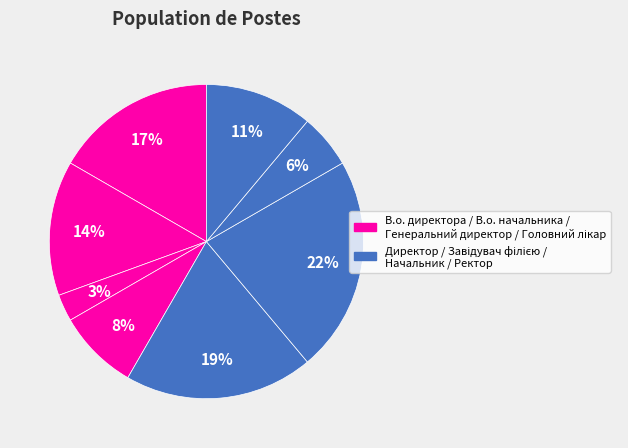

How many segments does this pie chart have?

8